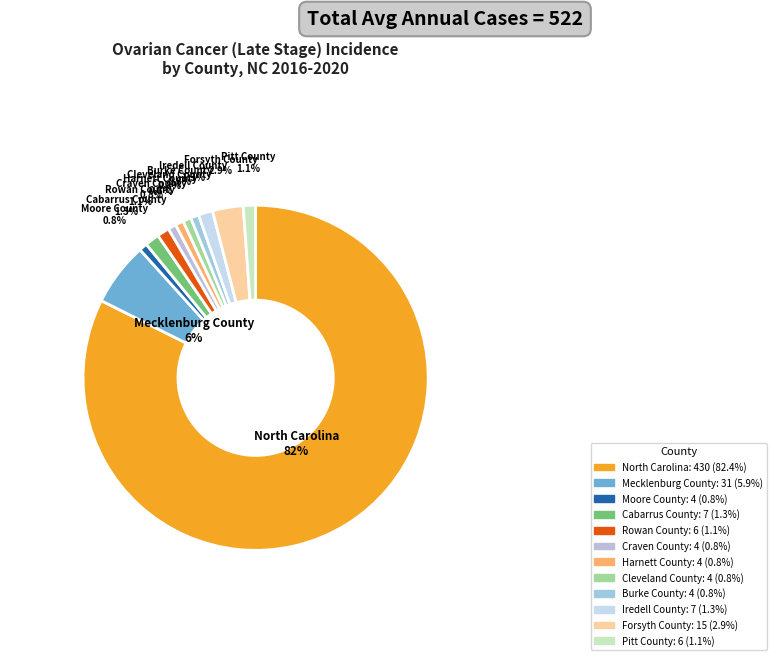

To the nearest percent, what percentage of the pie is North Carolina?

82%